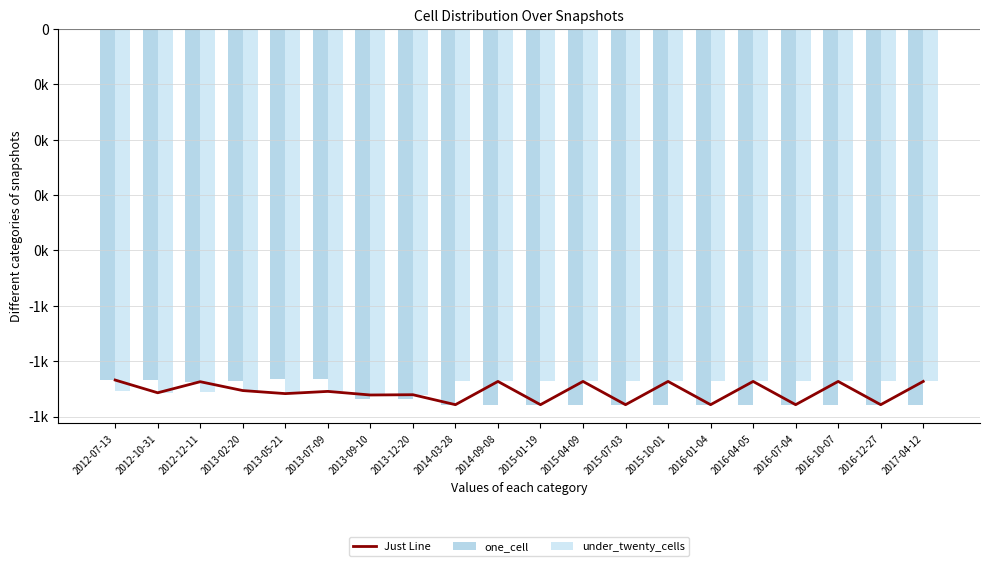

What are all the series names shown in the legend?

Just Line, one_cell, under_twenty_cells